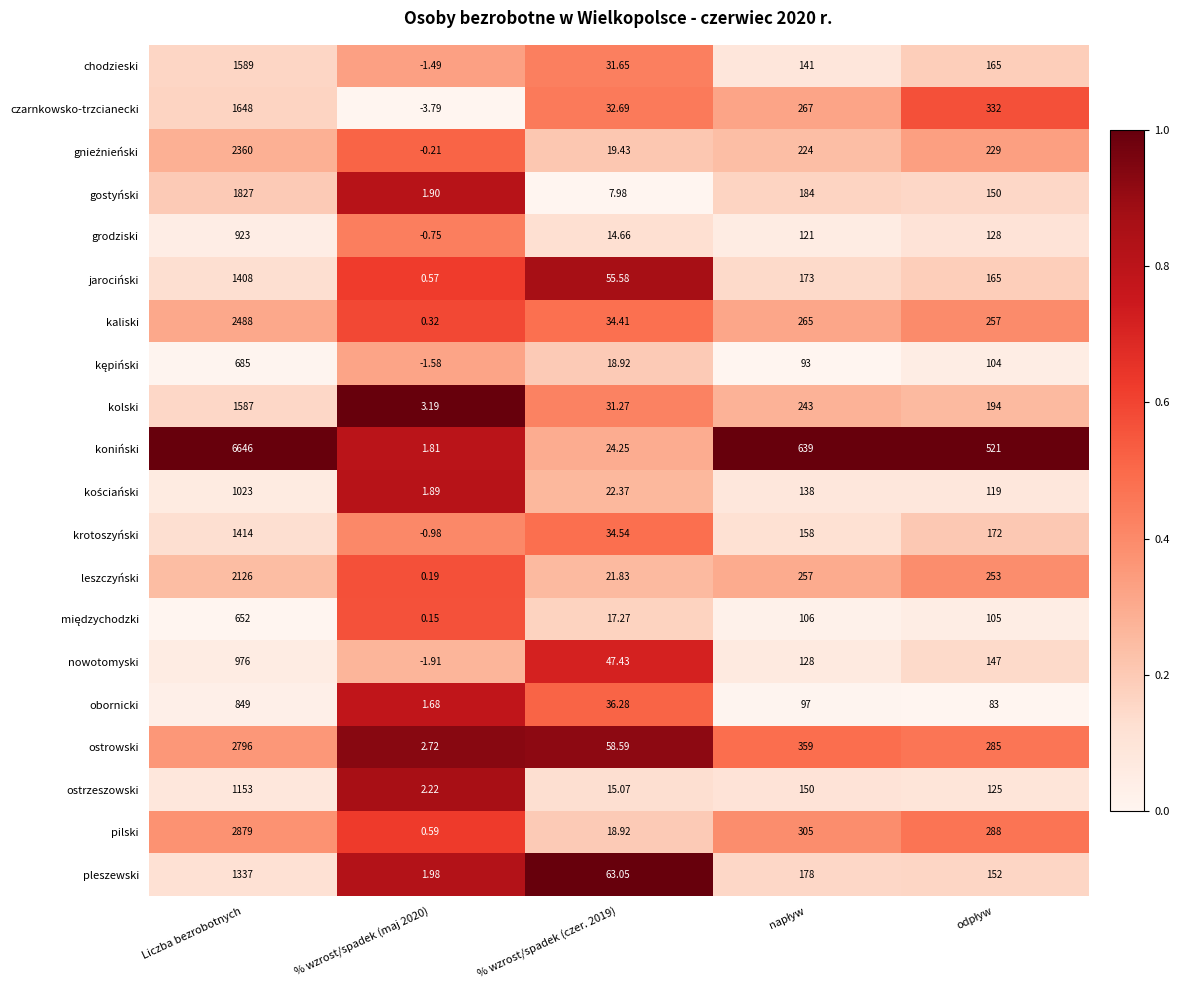

What is the greatest value displayed?

6646.0